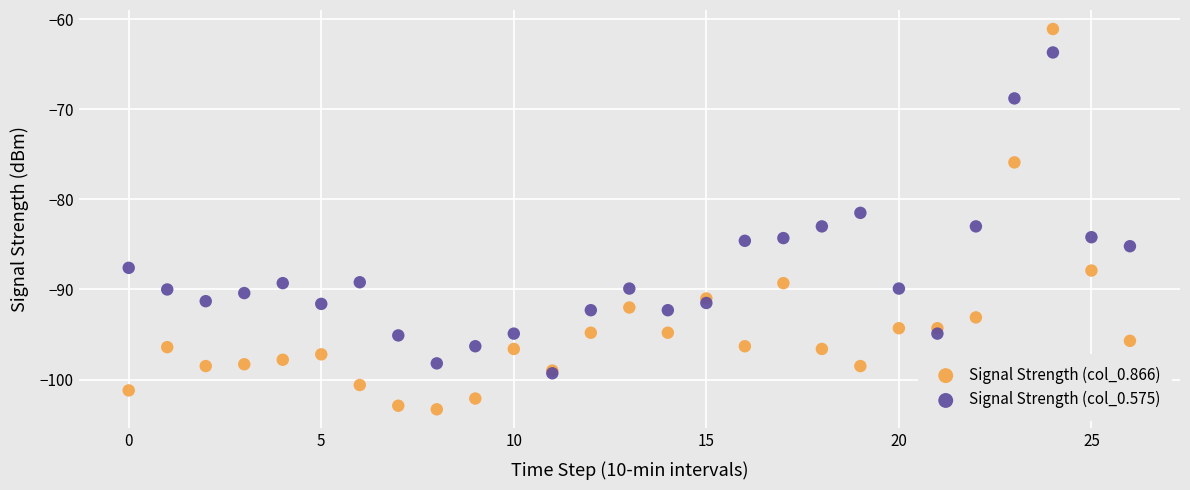

Across all series, what Y value is closest to -82?

-81.5